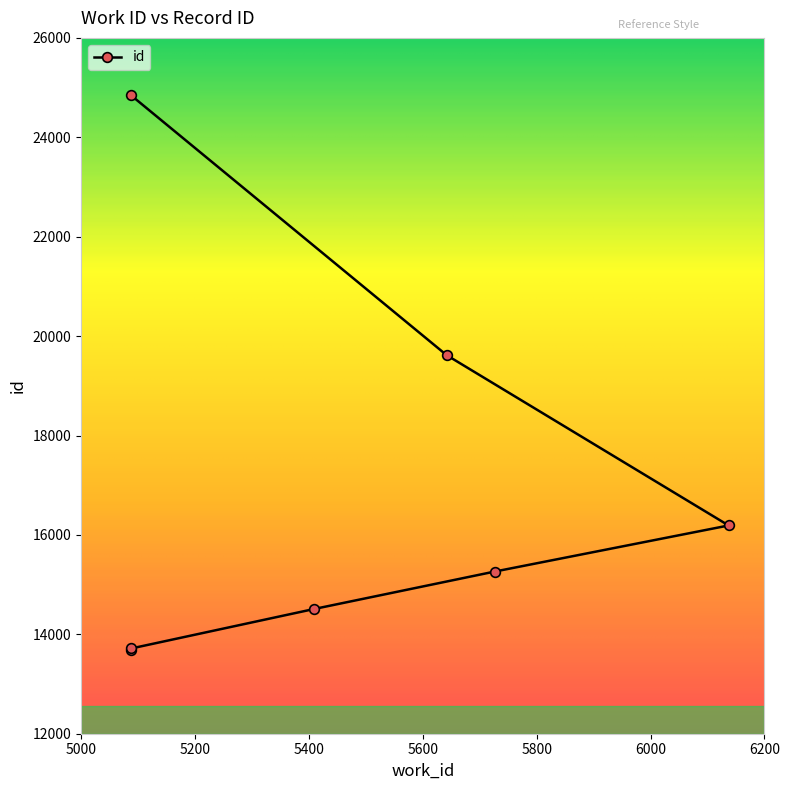

How many categories are shown in the chart?

7